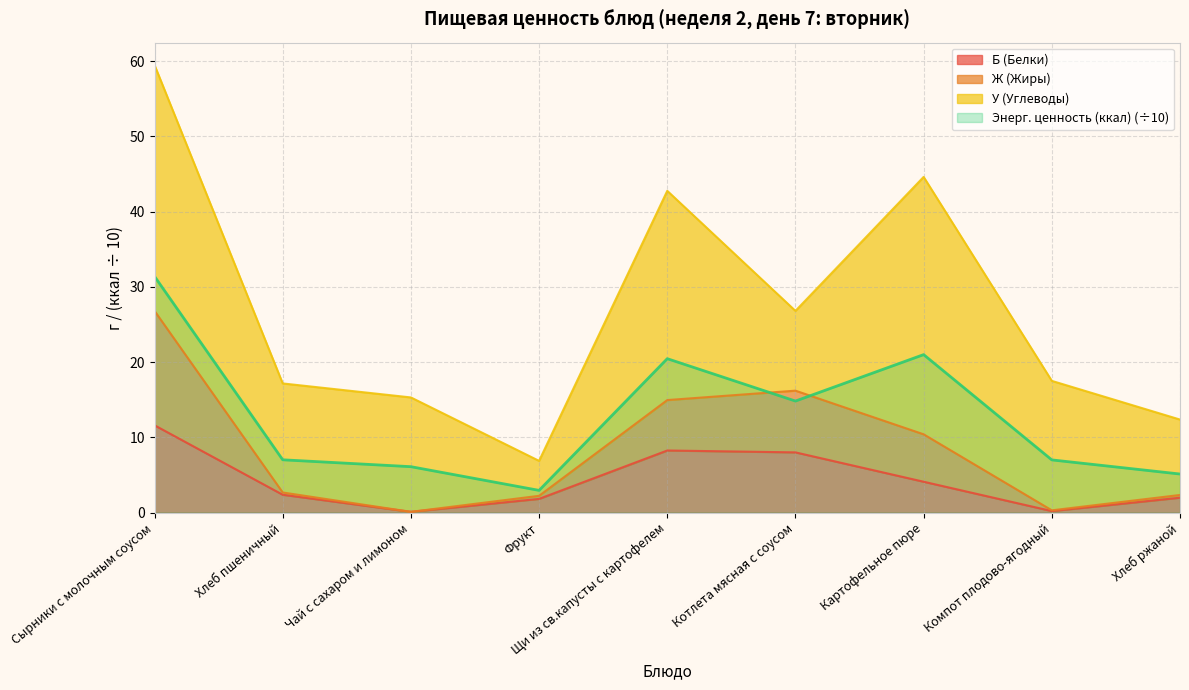

Which label corresponds to the smallest value in the chart?

Чай с сахаром и лимоном